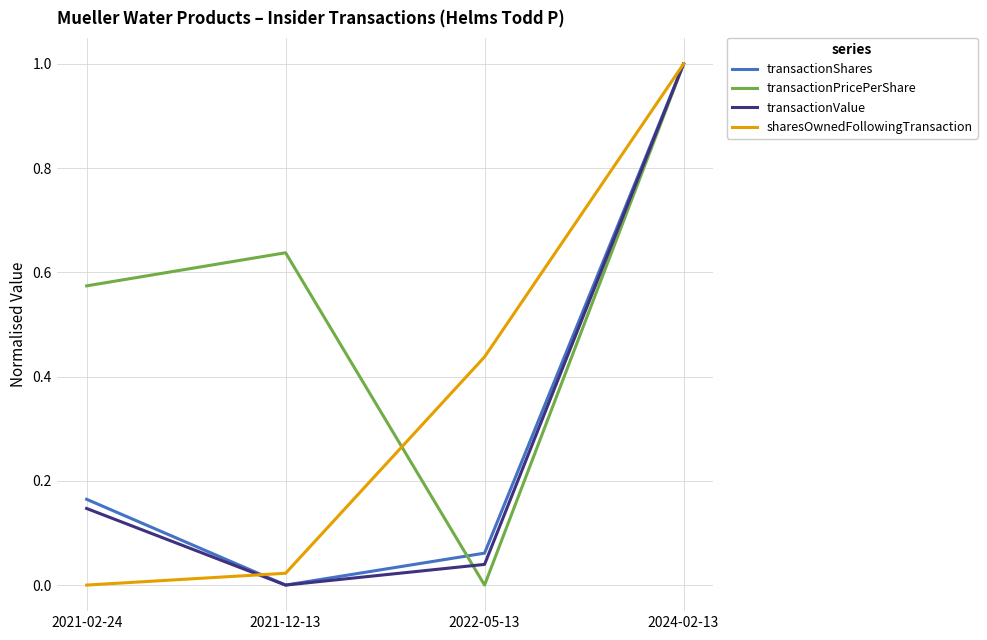

How many distinct data groups are displayed?

4